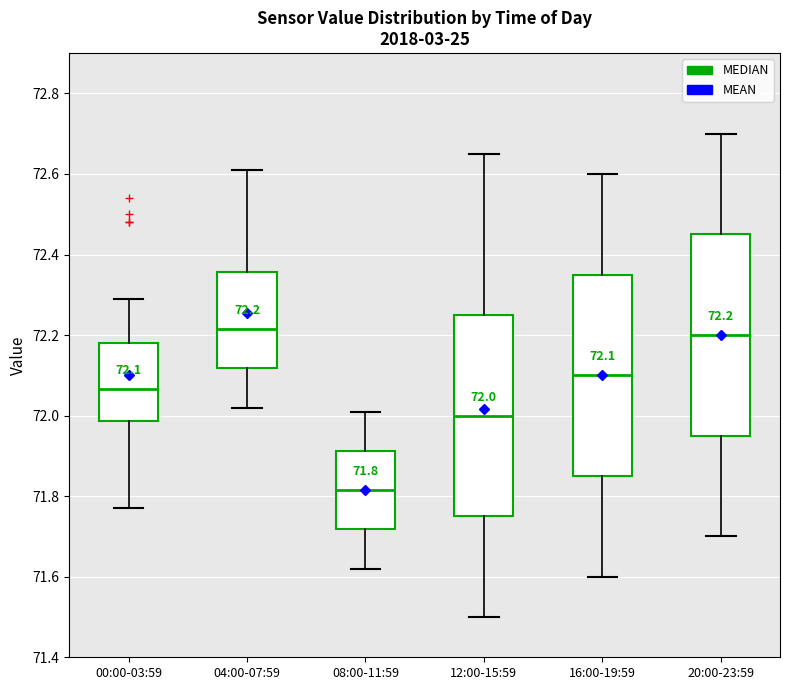

Which box has the lowest median line?

08:00-11:59